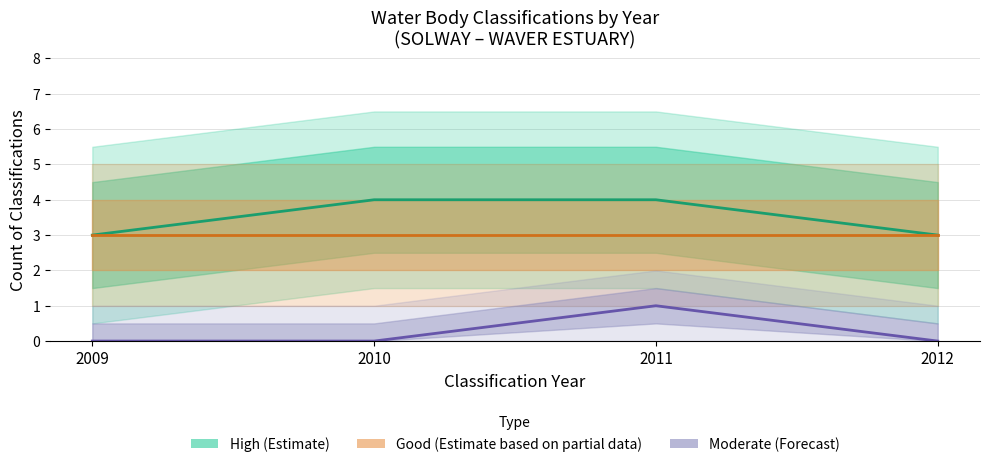

At which category is the sum across all series the highest?

2011